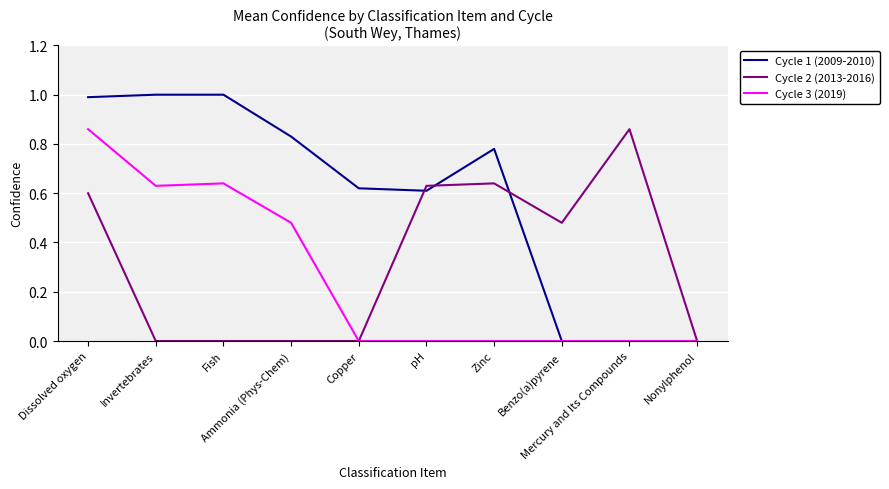

How many lines are shown in the chart?

3